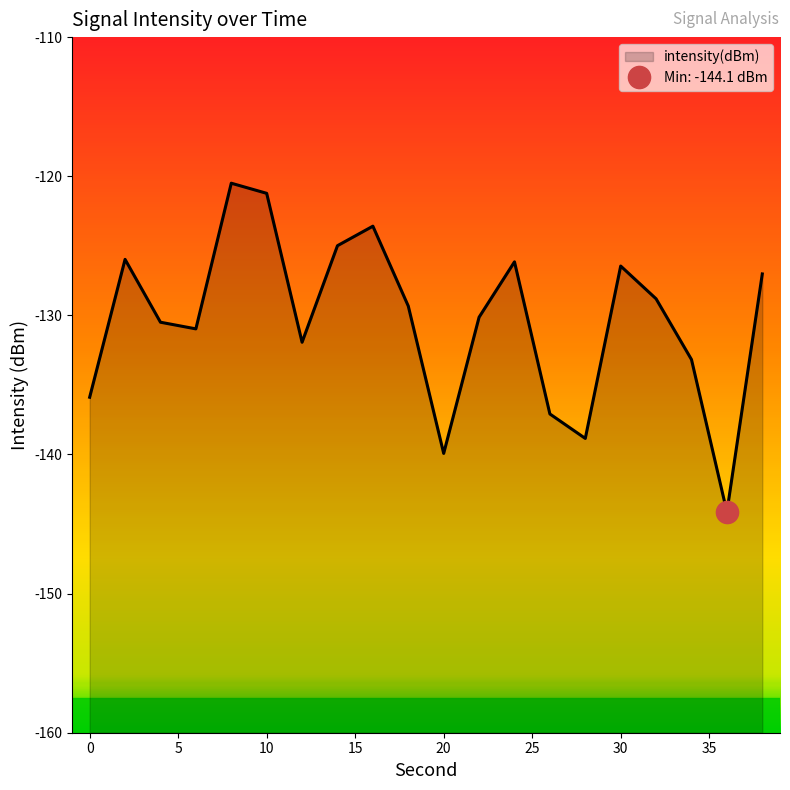

Which has a higher value, 38 or 36?

38